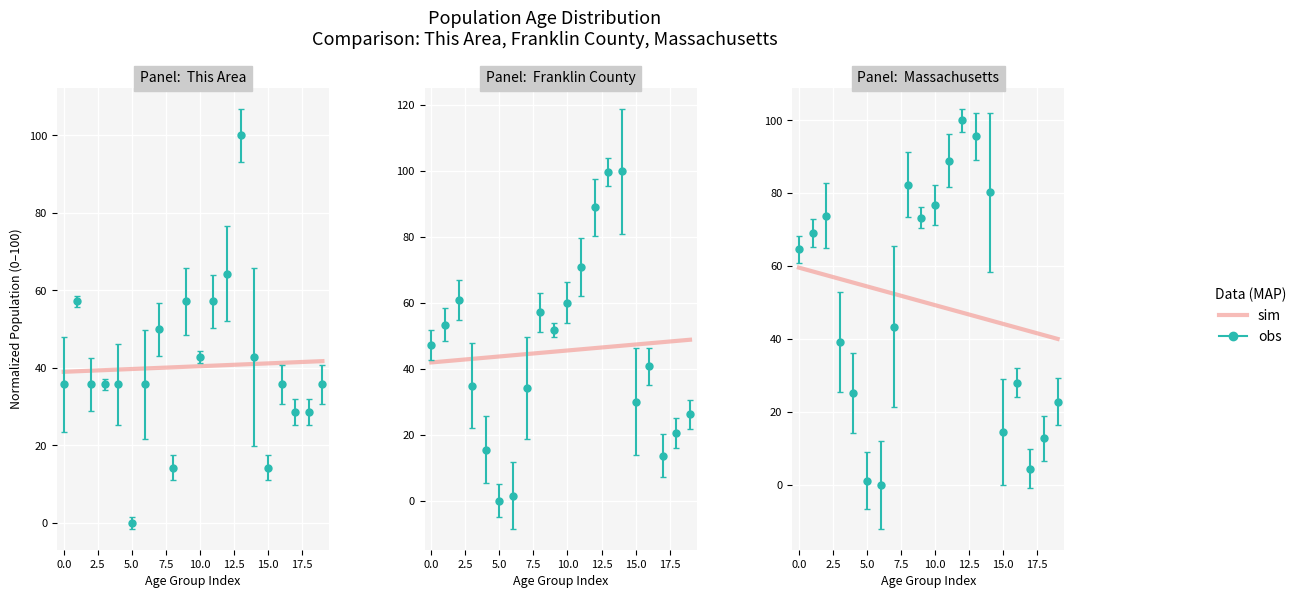

What is the change in value from 13 to 14?

-1.0